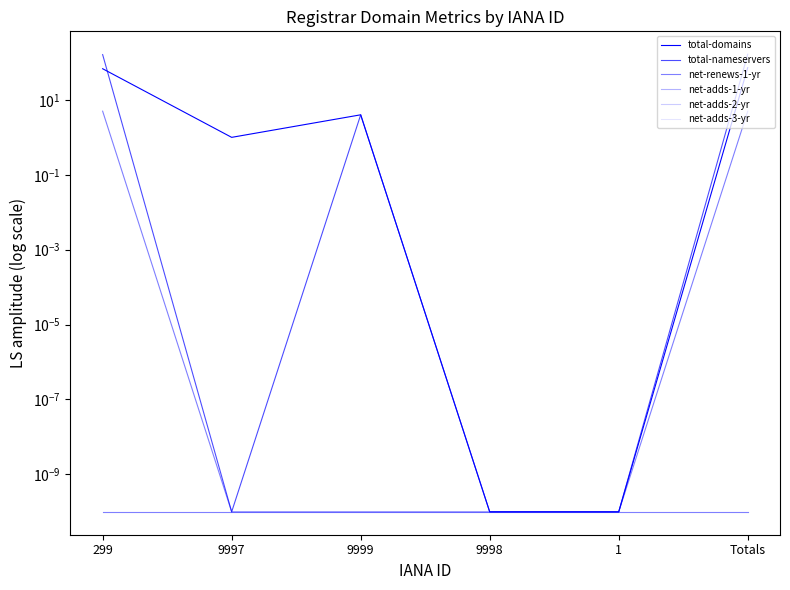

At how many categories does at least one series exceed 10?

2